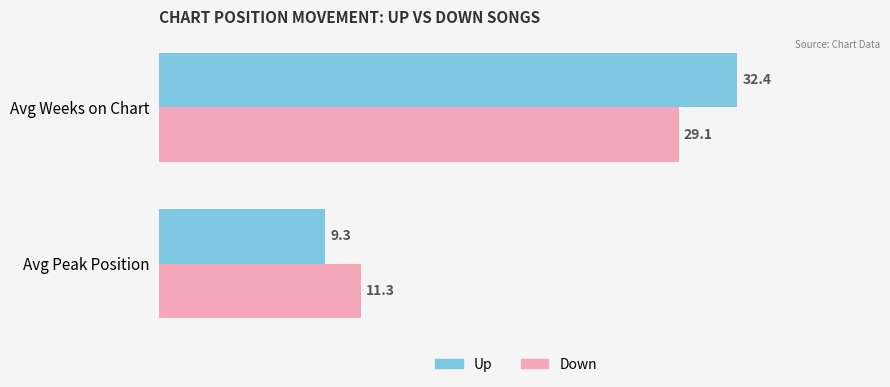

Which label corresponds to the largest value in the chart?

Avg Weeks on Chart